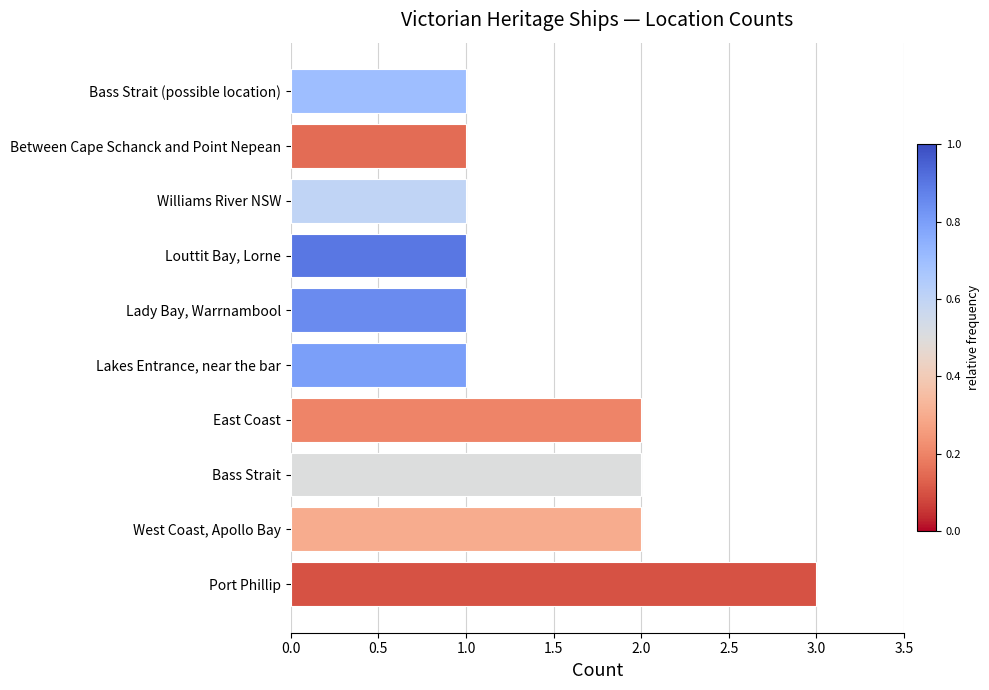

What is the sum of all values?

15